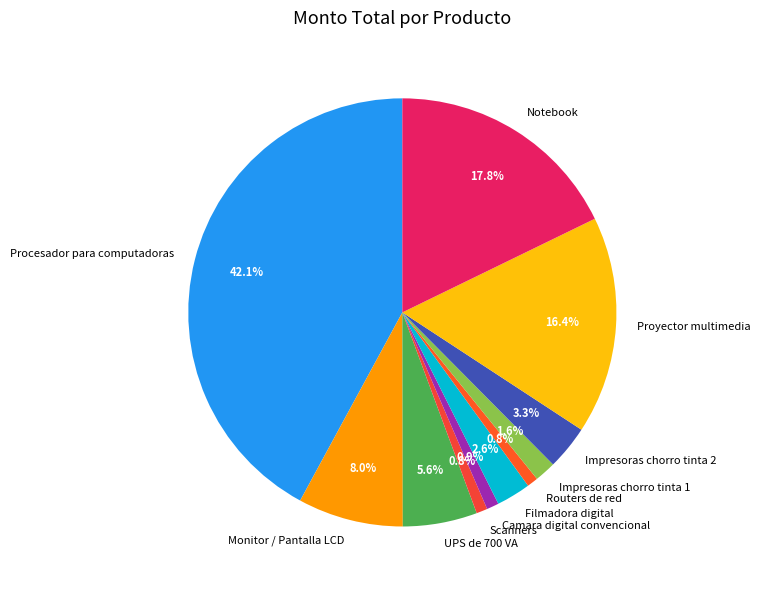

True or false: Proyector multimedia accounts for 16% of the total.

True